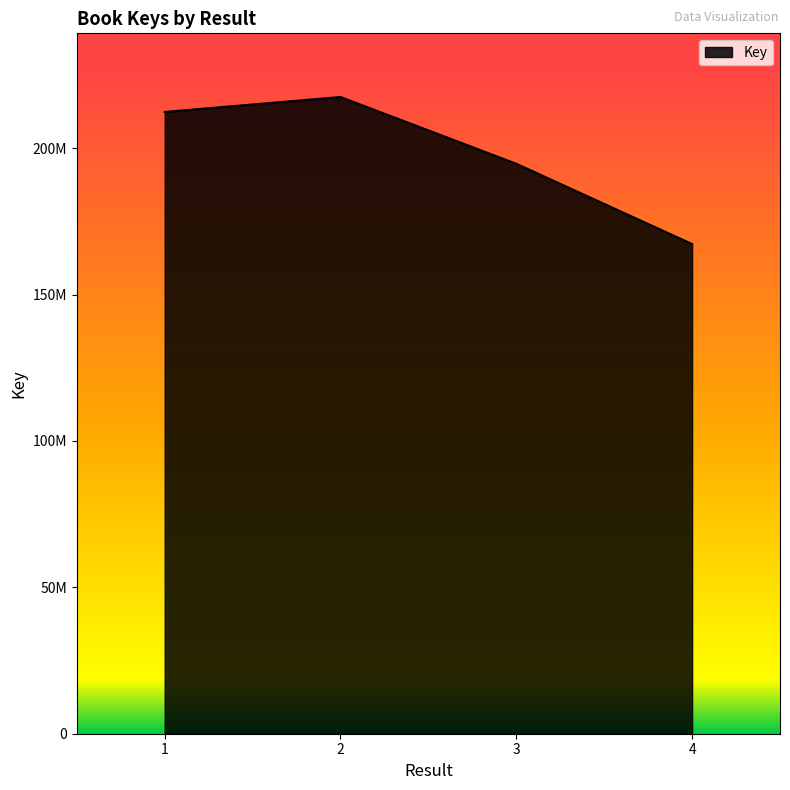

Does the chart have visible grid lines?

No